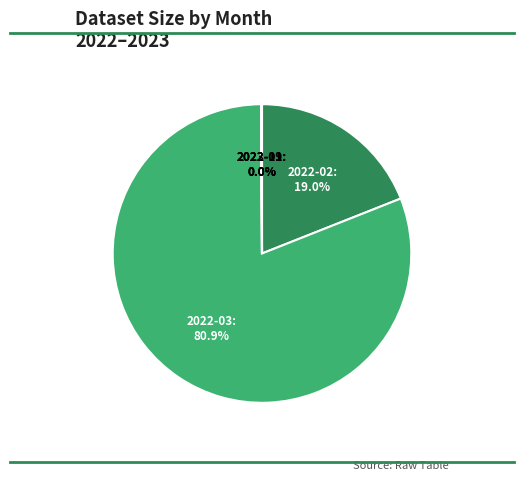

Is there a majority slice in this chart?

Yes